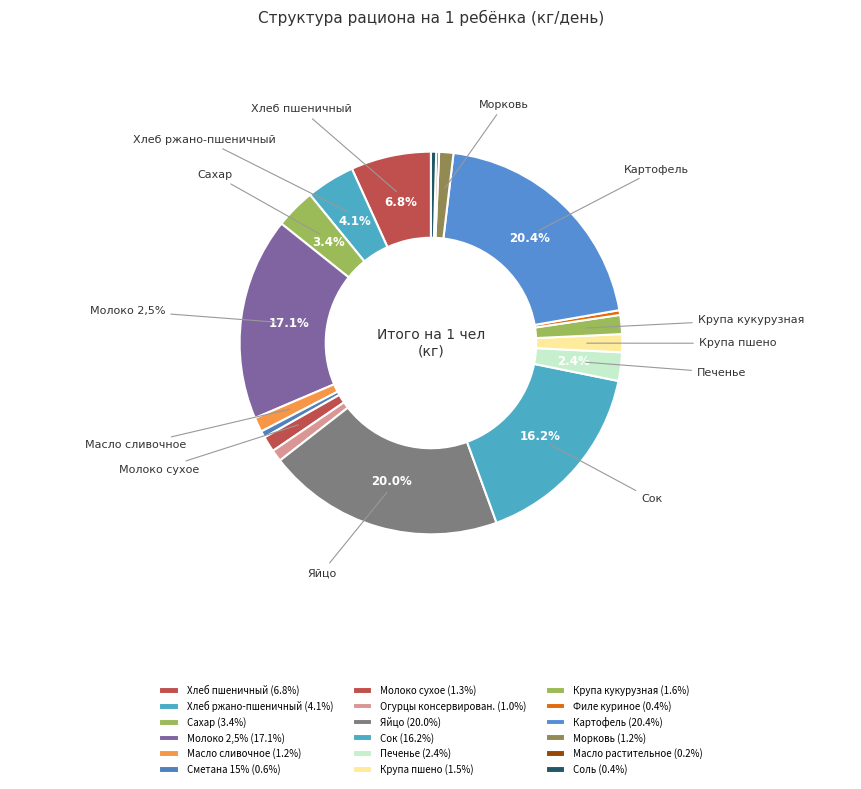

Is it true that Масло растительное is 0% of the pie?

True